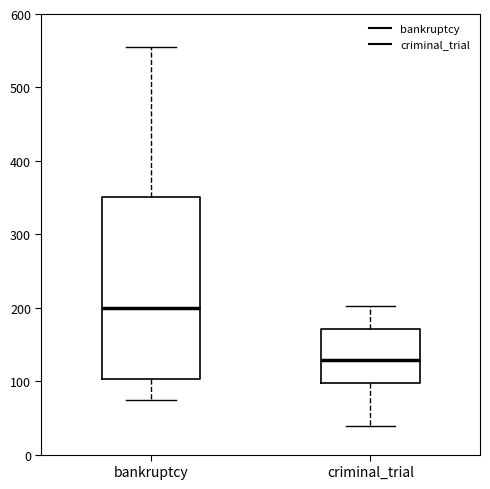

Where is the lower edge of the box for bankruptcy on the y-axis? The values are not printed on the chart, so give them approximately, as read against the axis.

100